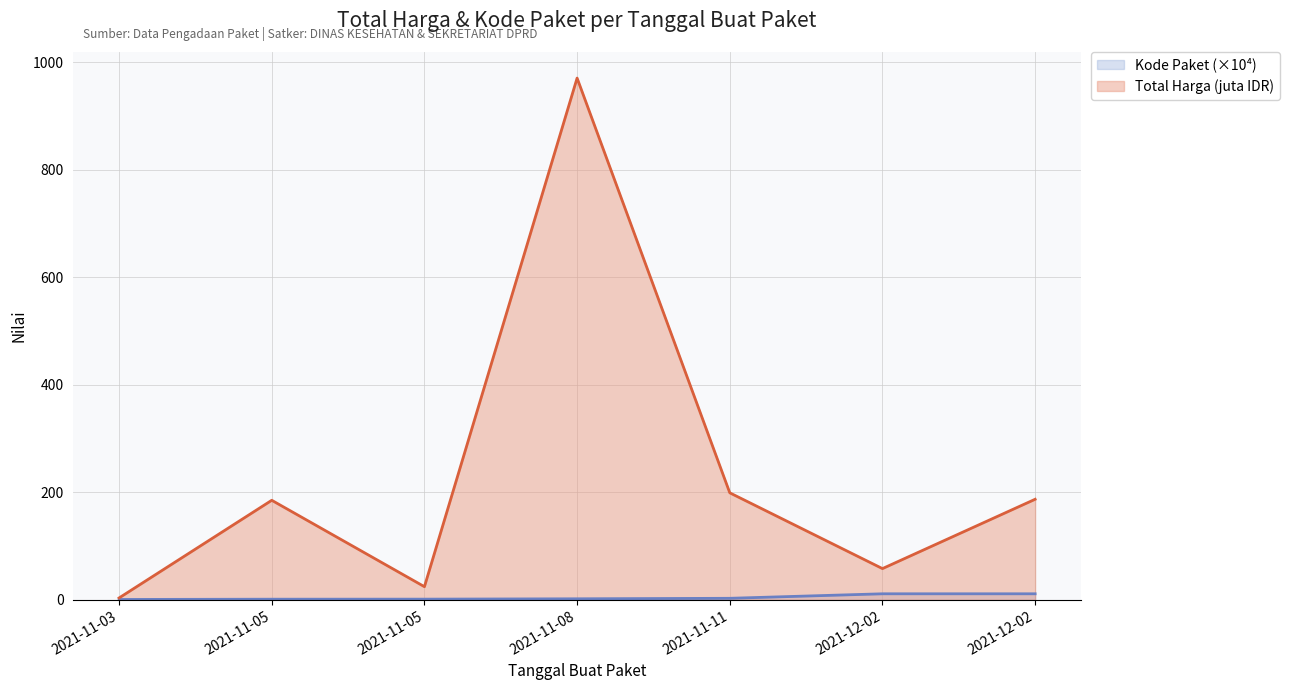

What are all the series names shown in the legend?

Kode Paket (×10⁴), Total Harga (juta IDR)